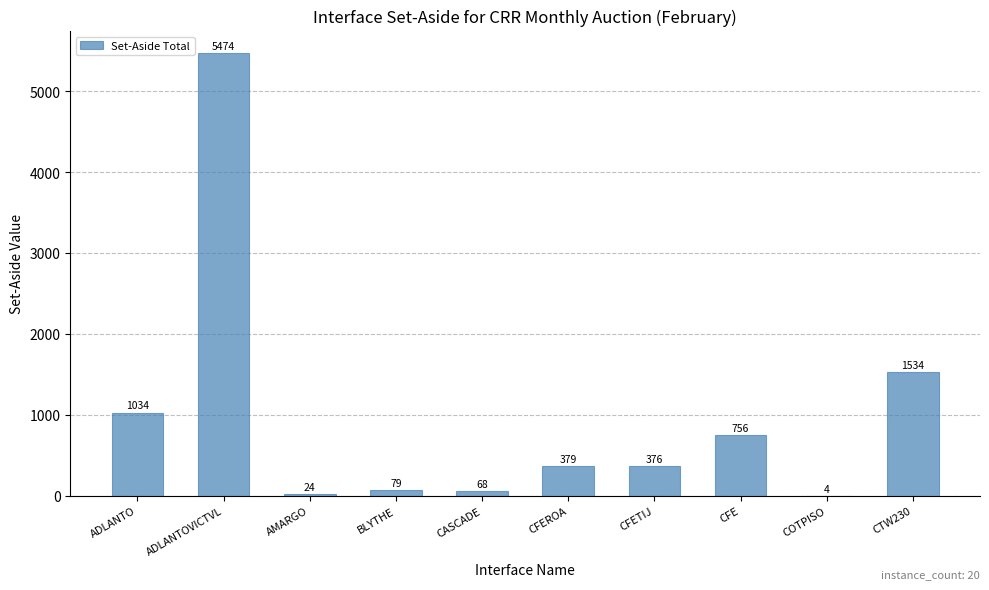

At which label is the value closest to 2739?

CTW230